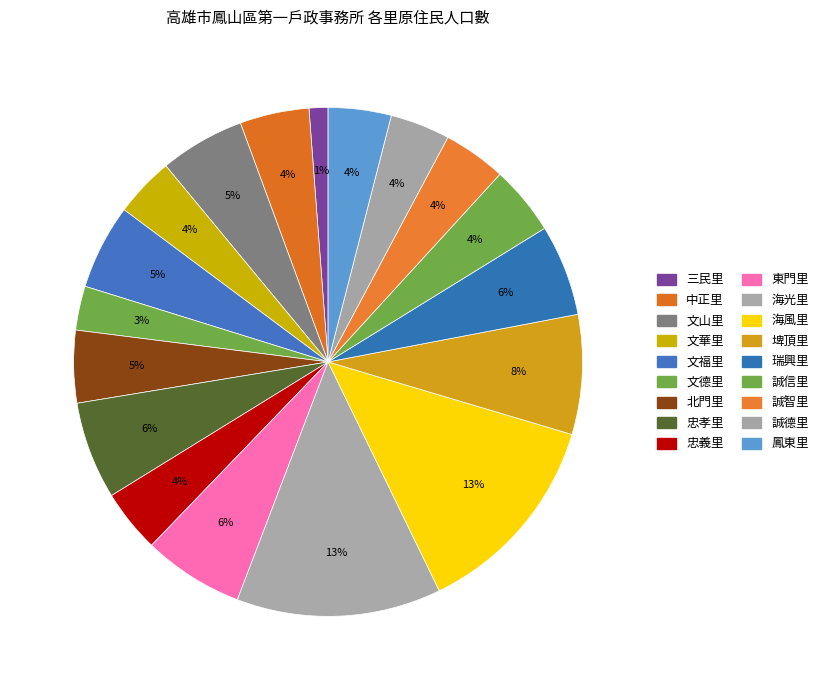

How many slices are in this pie chart?

18